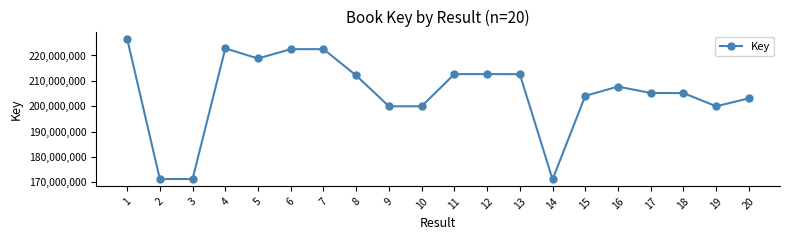

What is the maximum value shown in the chart?

226658038